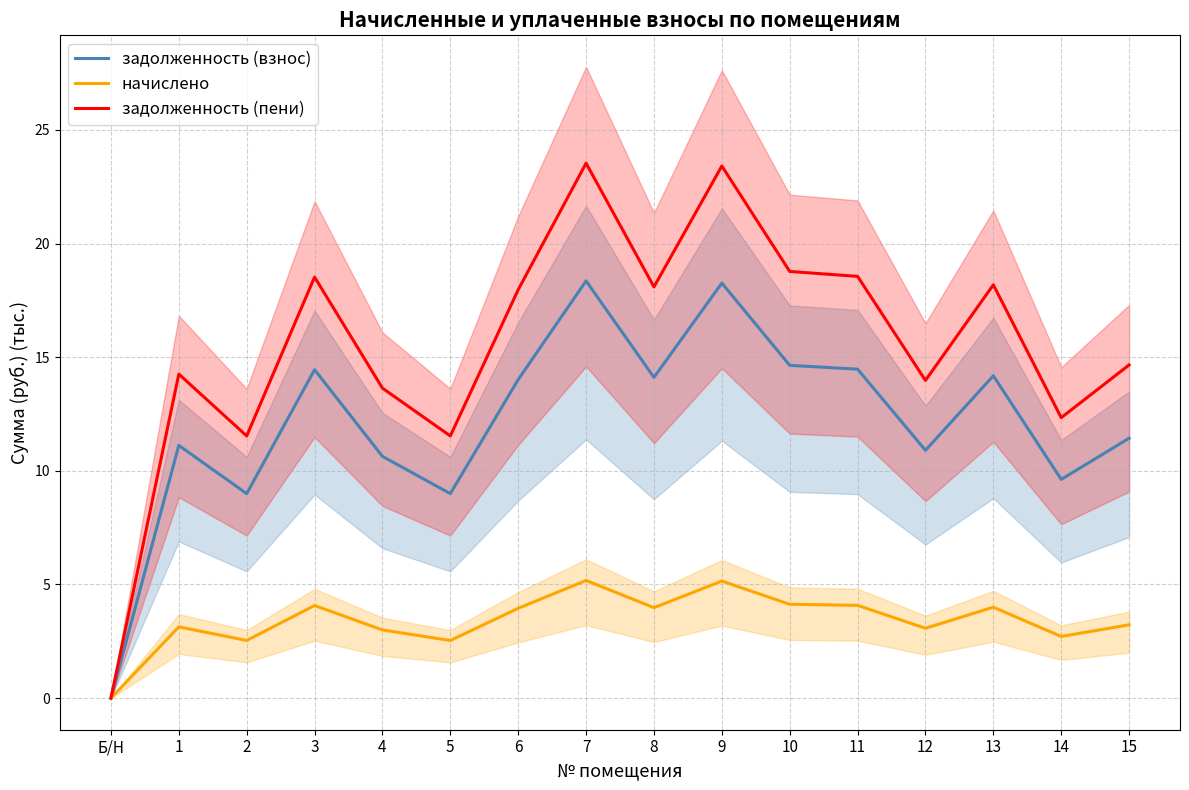

The value of задолженность (пени) at 9 is 36.1. True or false?

False